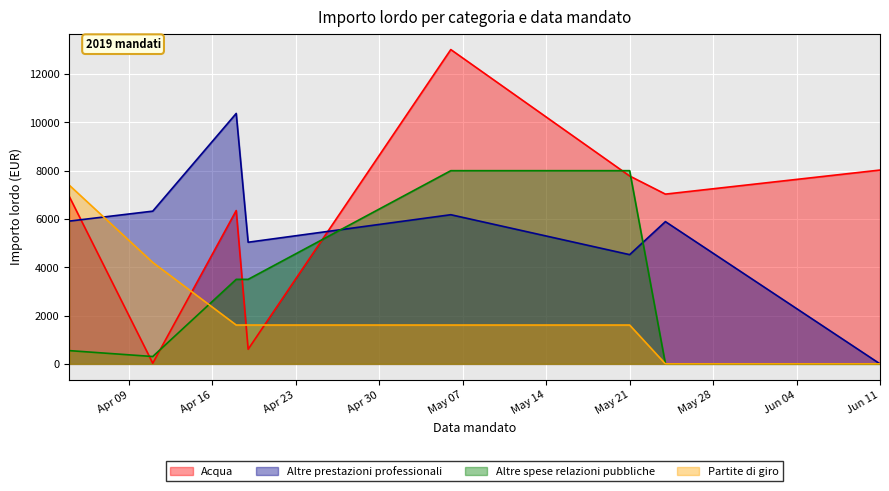

True or false: Altre prestazioni professionali has a value of -5648.5 at Jun 11.

False